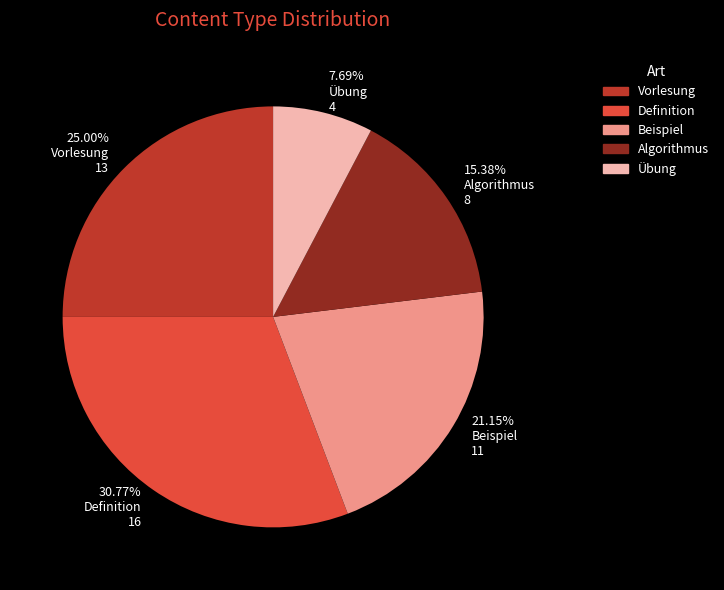

Which category has the smallest portion of the pie?

Übung